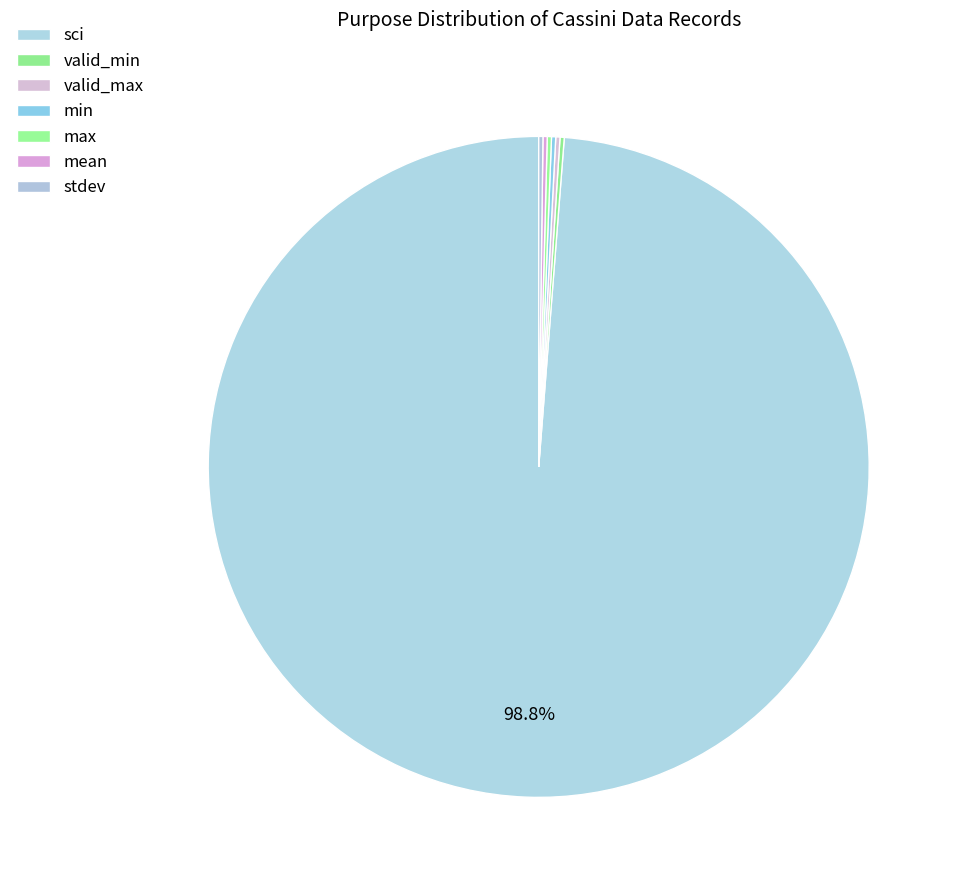

What is the ratio of the value at valid_max to the value at valid_min?

1.0